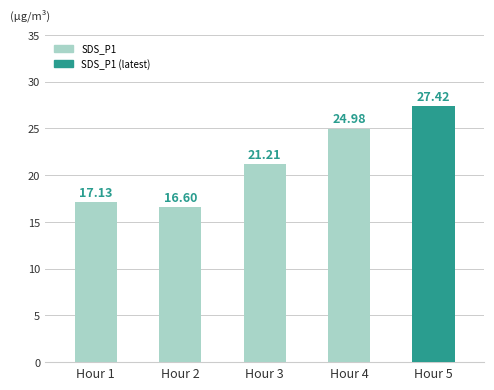

Rank the categories by value from highest to lowest.

Hour 5, Hour 4, Hour 3, Hour 1, Hour 2